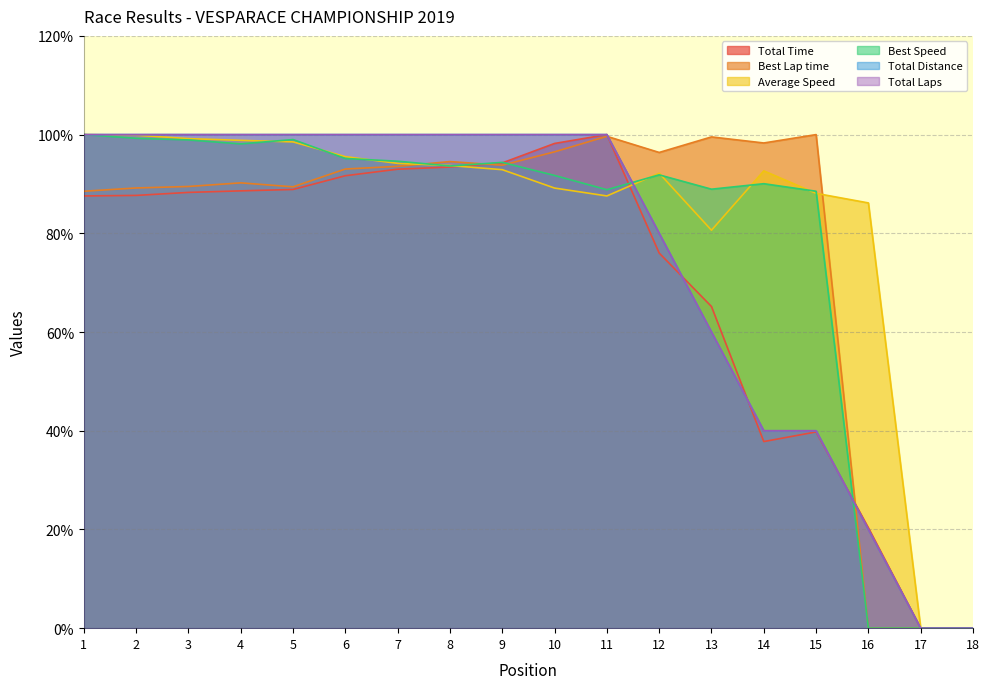

What are all the series names shown in the legend?

Total Time, Best Lap time, Average Speed, Best Speed, Total Distance, Total Laps